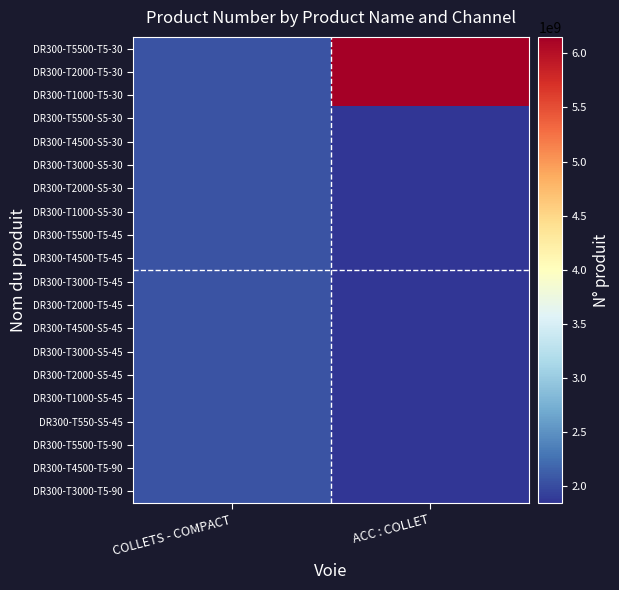

At which category is the sum across all series the highest?

COLLETS - COMPACT